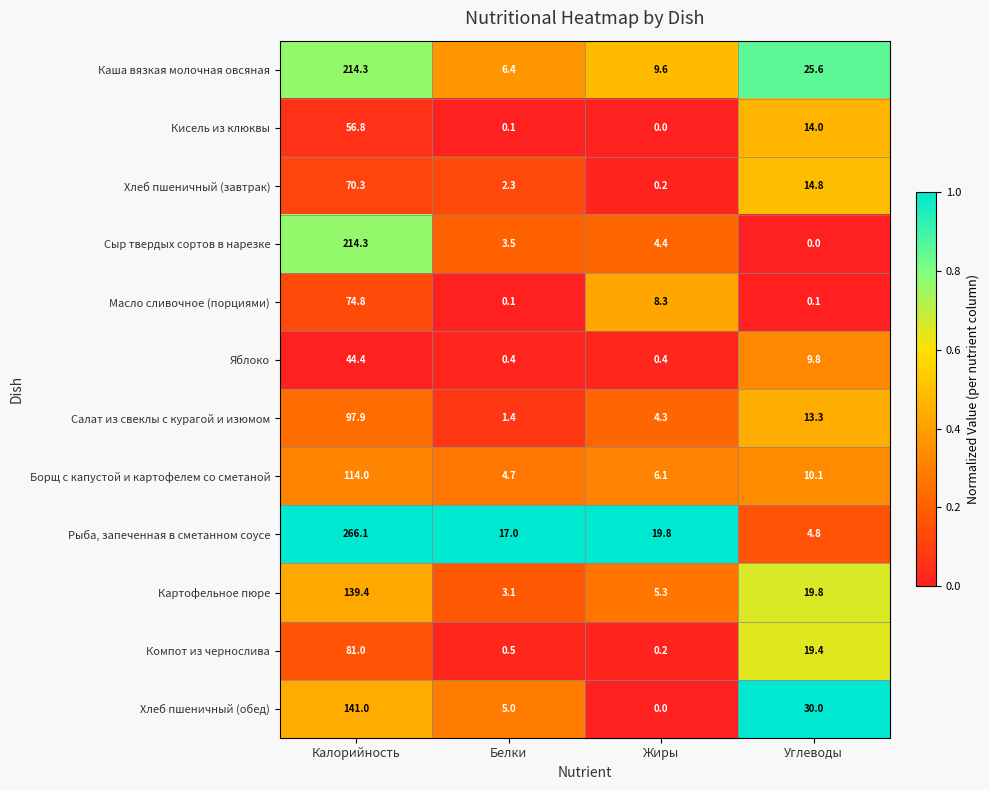

At which label is Кисель из клюквы closest to 28?

Углеводы